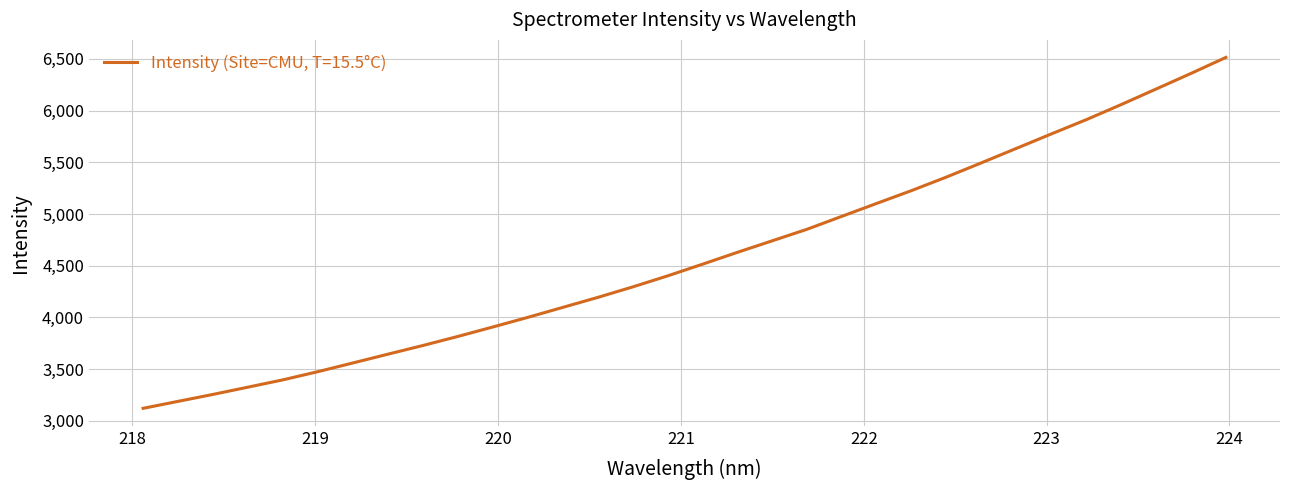

How many lines are shown in the chart?

1